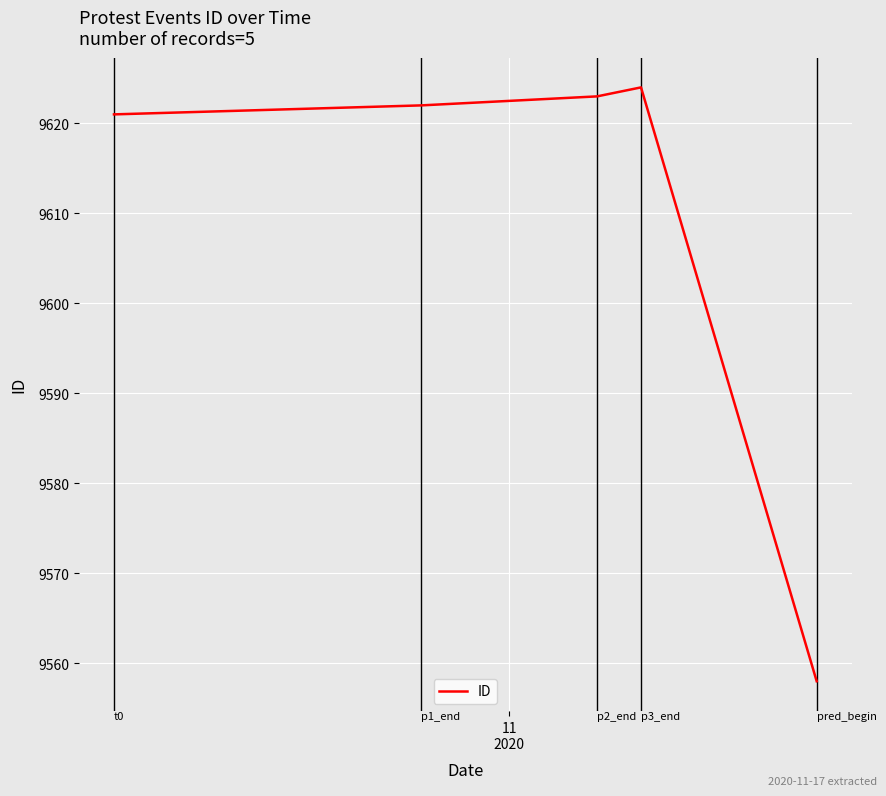

What is the difference between the maximum and minimum values?

66